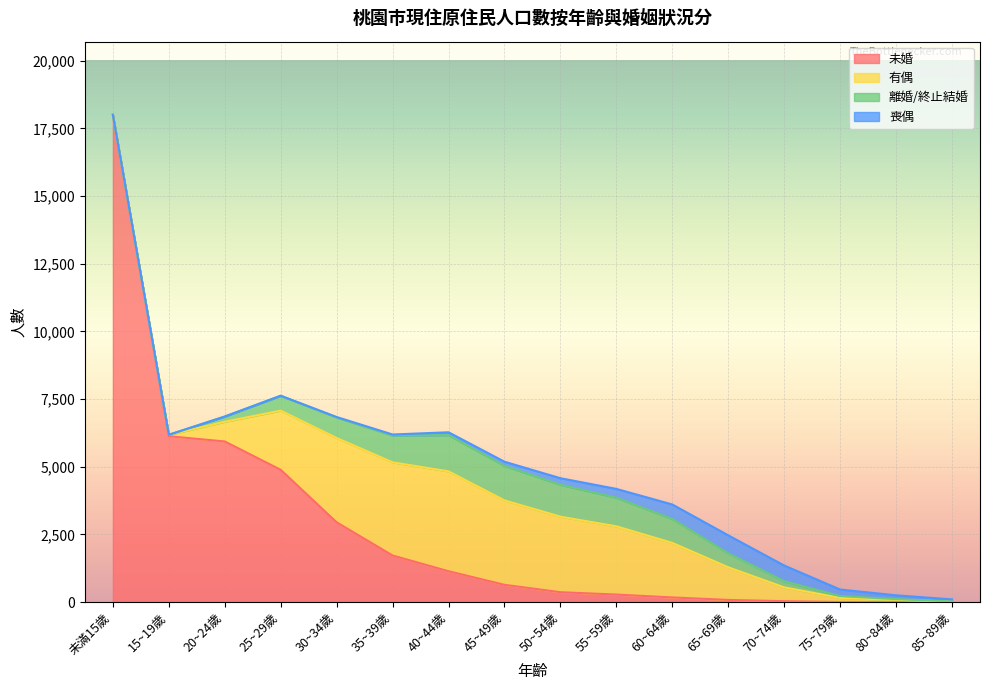

The 有偶 series shows 163 at 70~74歲. True or false?

False